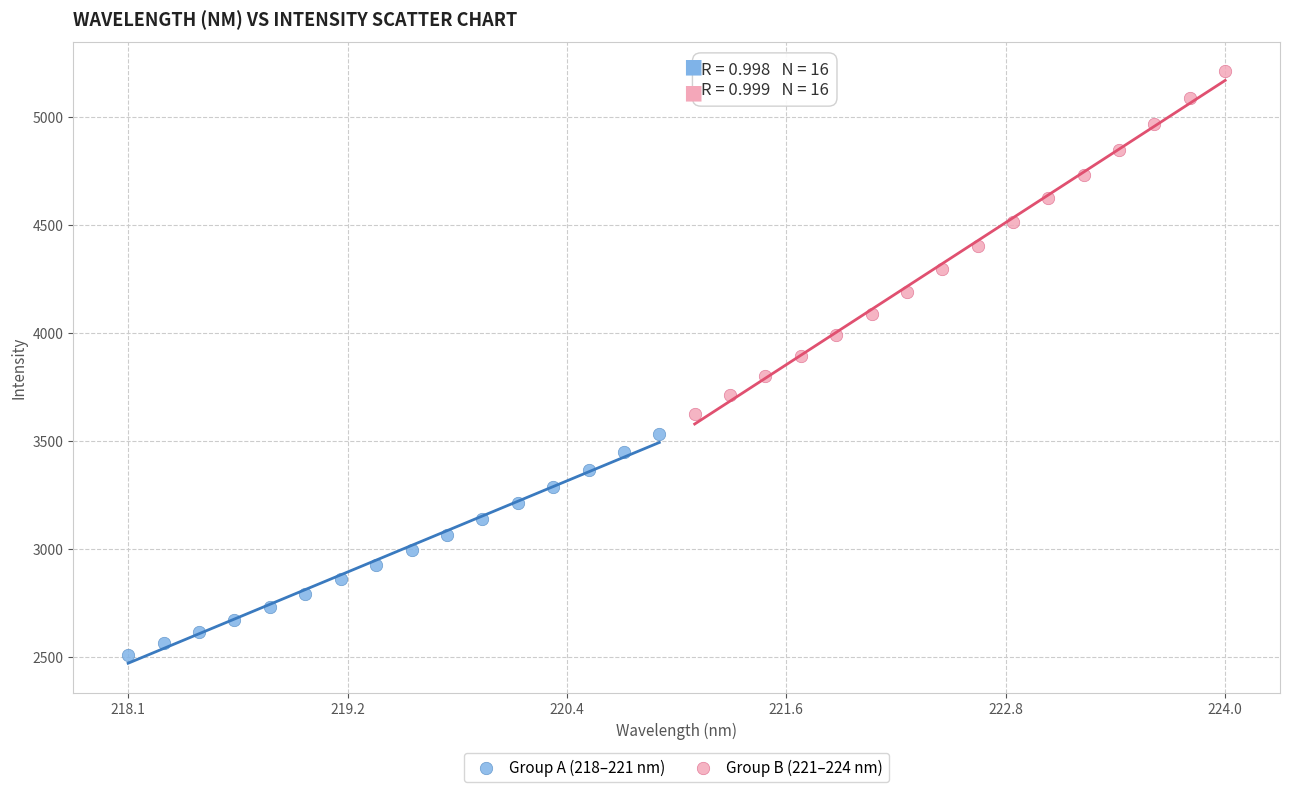

Which series has the largest Y range (max minus min)?

Group B (221–224 nm)